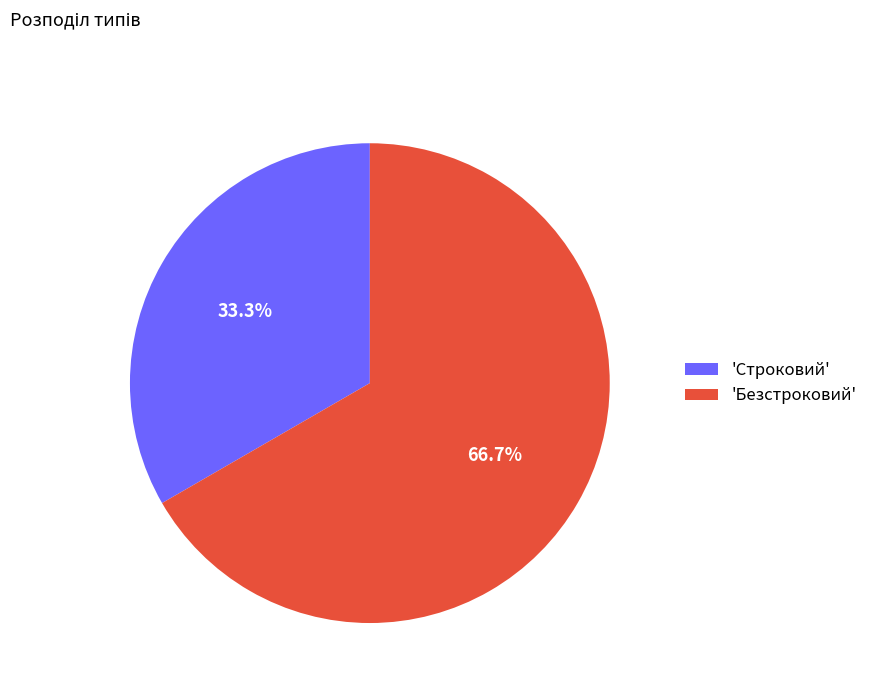

Does 'Строковий' represent more than half of the total?

No